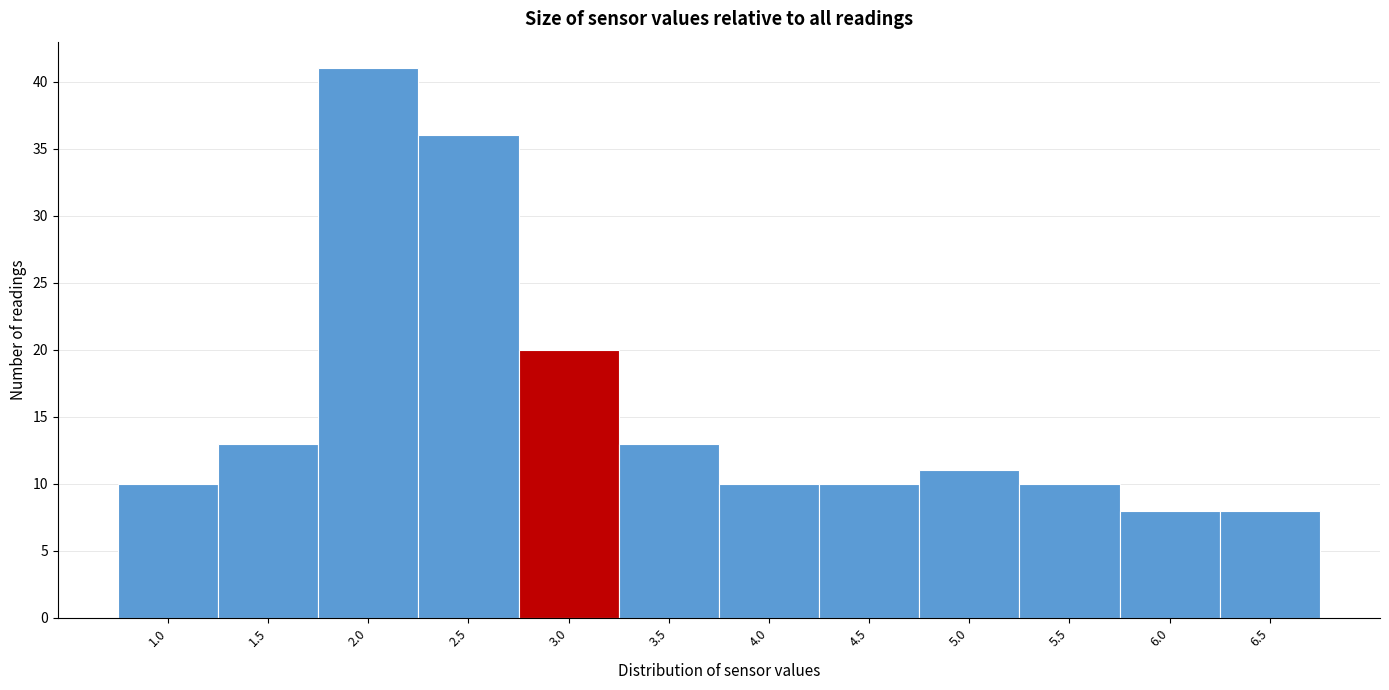

Reading right to left, what are all the values shown in this chart?

6.5=8	6.0=8	5.5=10	5.0=11	4.5=10	4.0=10	3.5=13	3.0=20	2.5=36	2.0=41	1.5=13	1.0=10